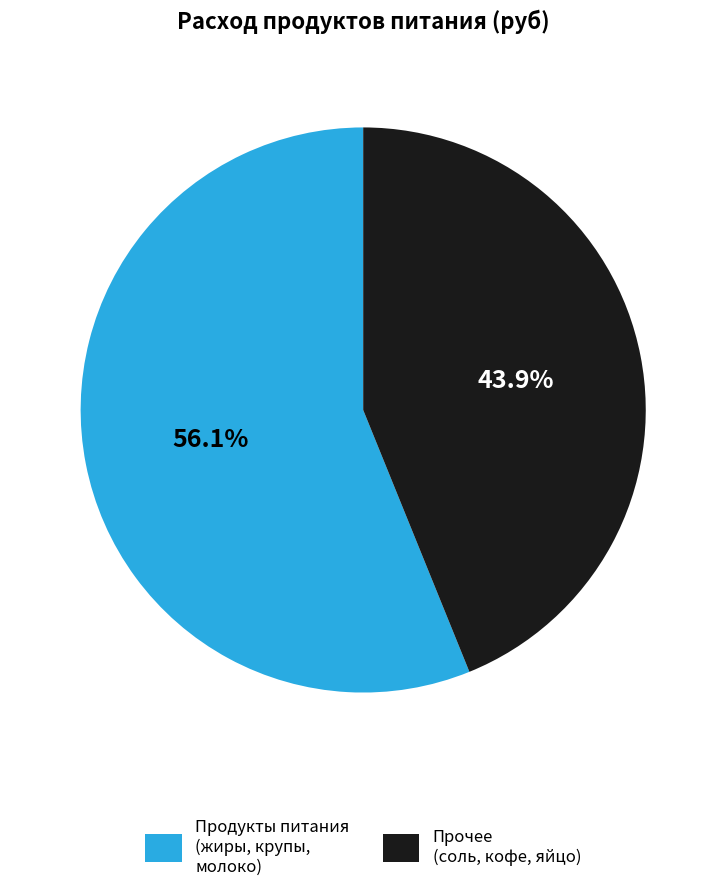

Does any single category account for the majority?

Yes